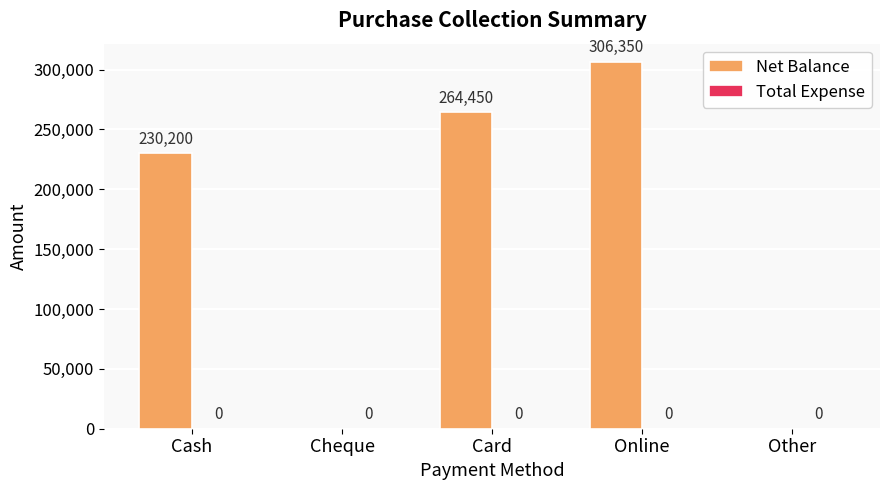

Is it true that the value at Other is 0?

True